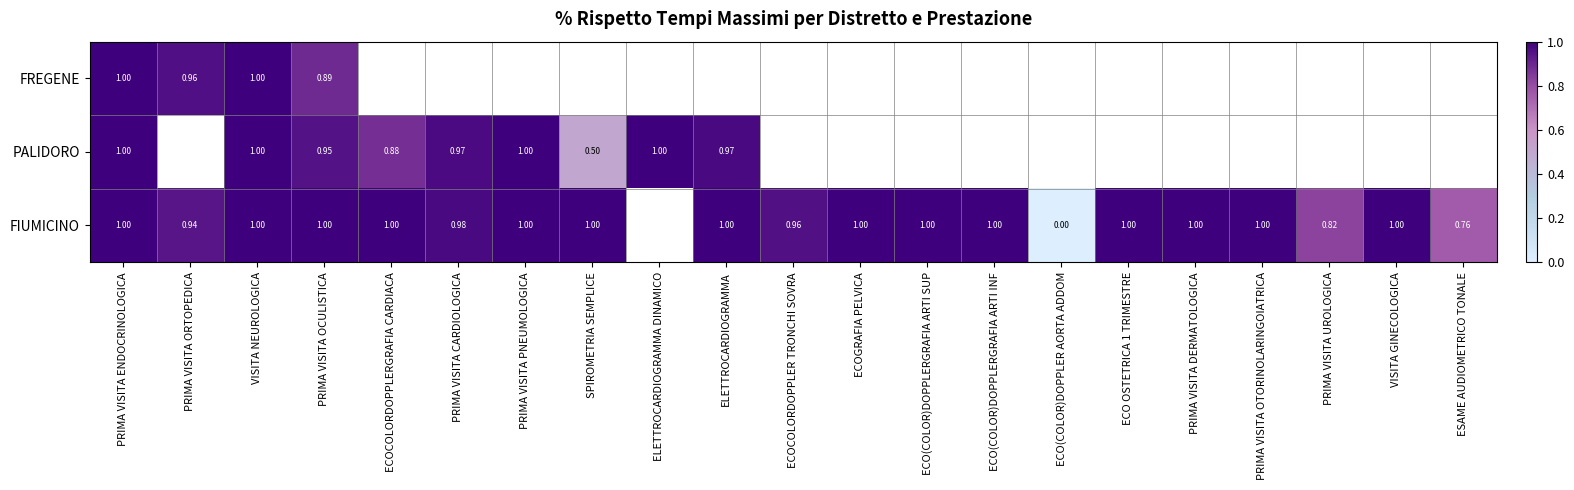

What is the difference between the maximum and minimum values in the FREGENE series?

0.1